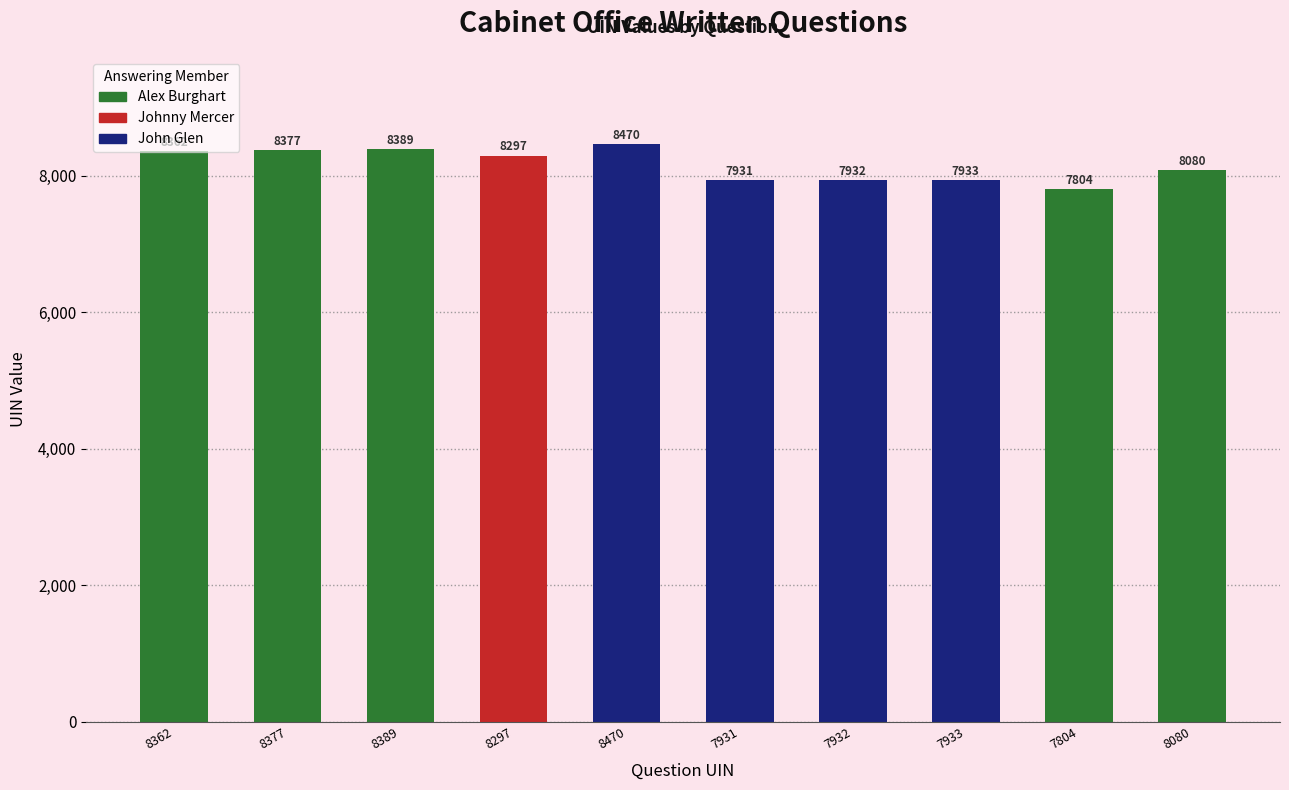

List the labels in order of value, smallest first.

7804, 7931, 7932, 7933, 8080, 8297, 8362, 8377, 8389, 8470